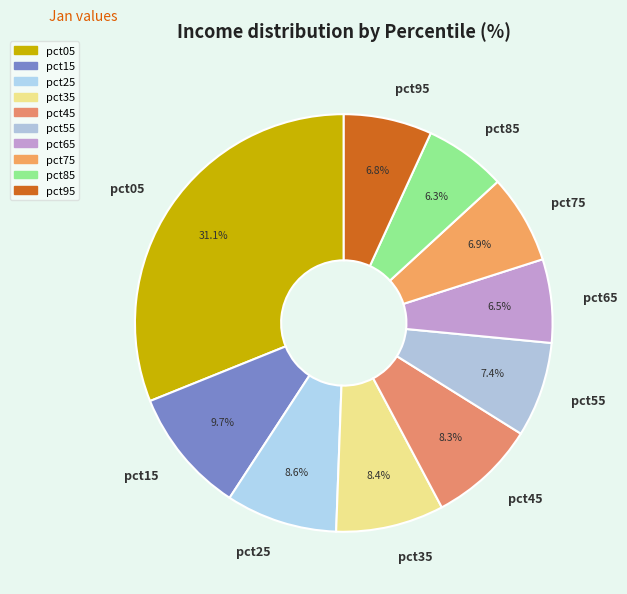

To the nearest percent, what is the difference between the largest and smallest slice percentages?

25%